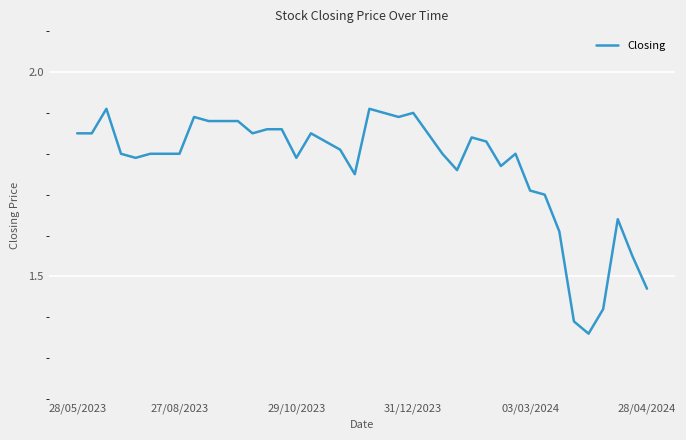

What is the sum of all values?

70.8